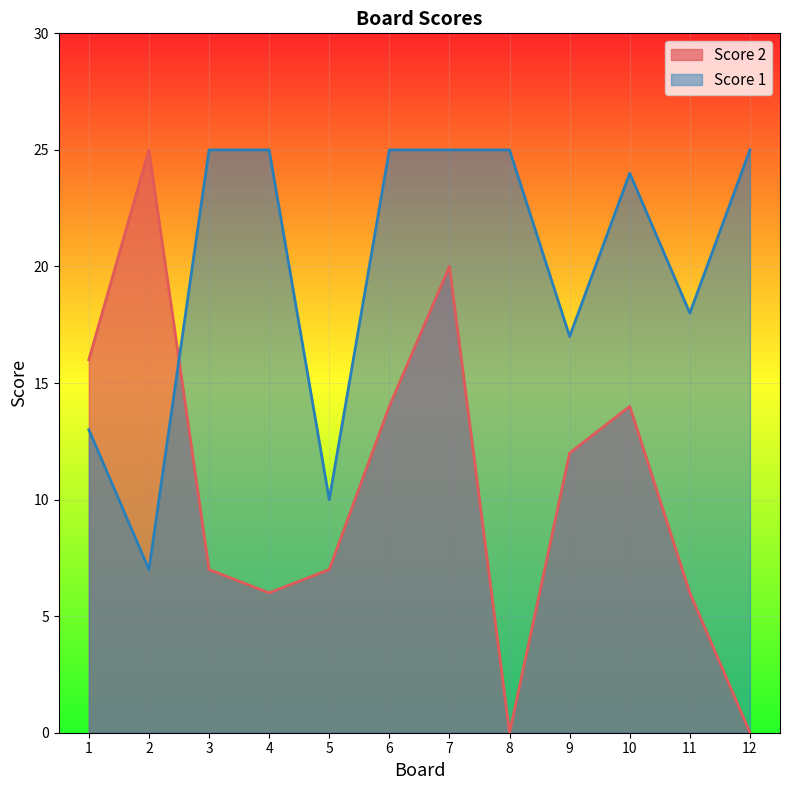

List the series in order of their peak value, highest first.

Score 2, Score 1